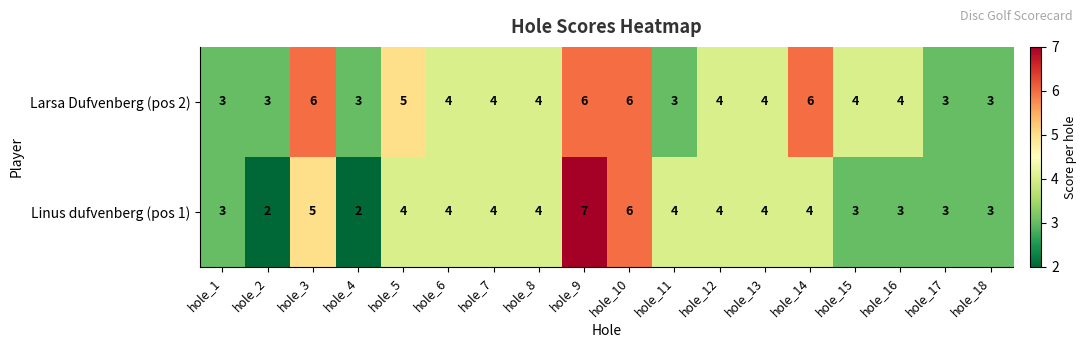

The value of Larsa Dufvenberg (pos 2) at hole_14 is 6. True or false?

True